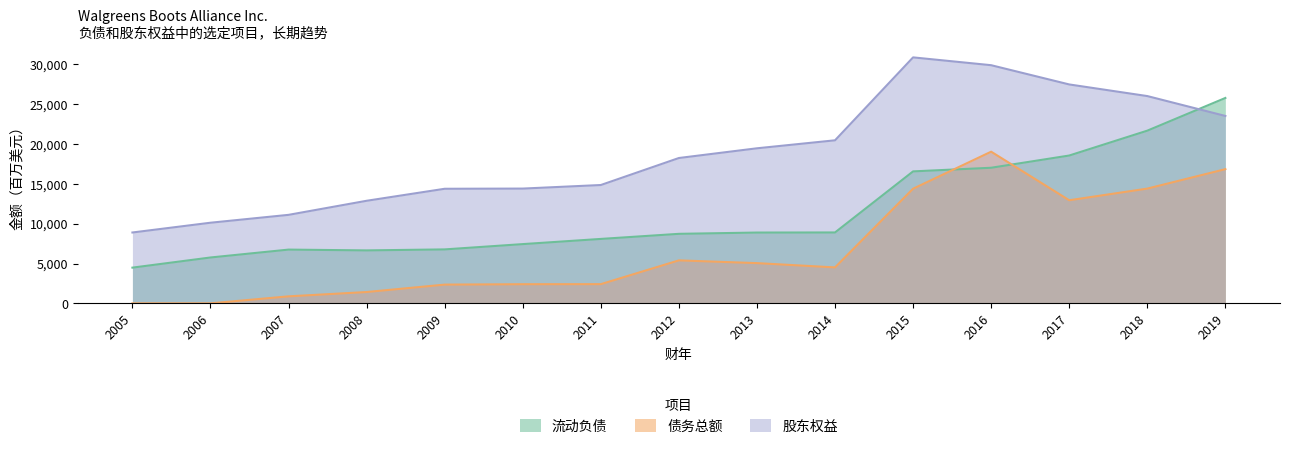

What value does the 流动负债 series have at 2016, to the nearest 100?

17000